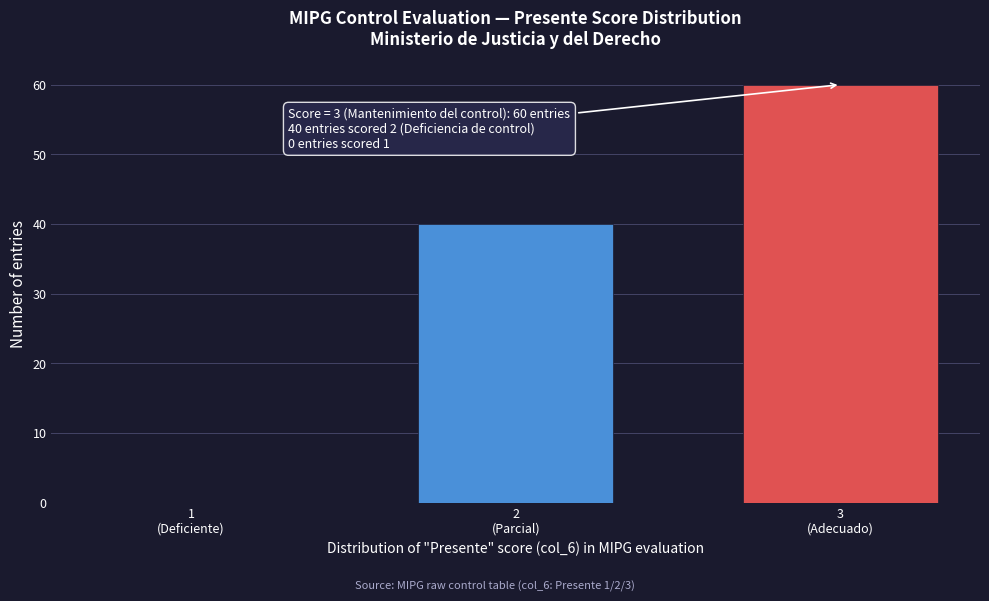

What is the sum of all values?

100